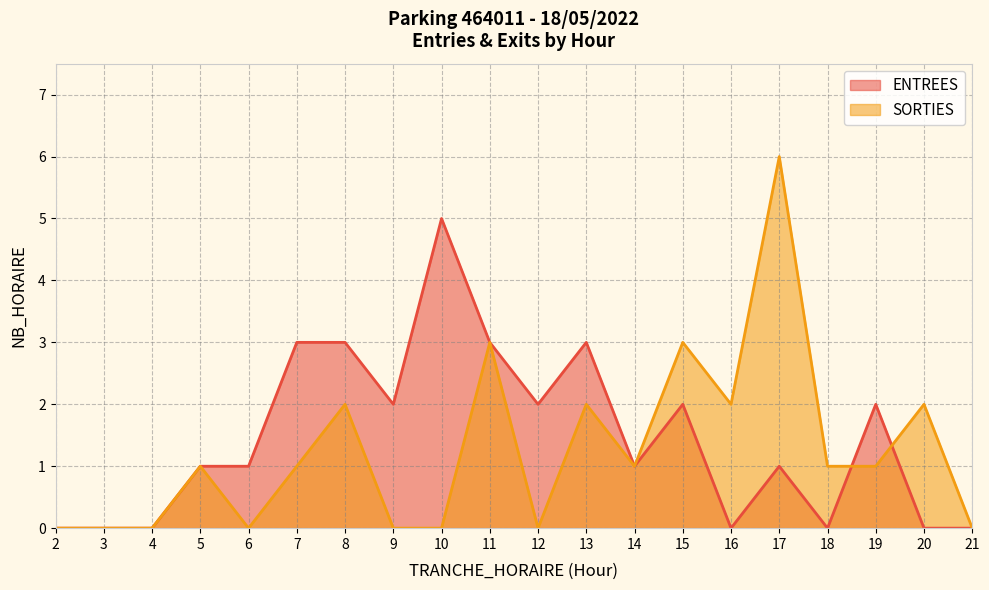

What are all the series names shown in the legend?

ENTREES, SORTIES